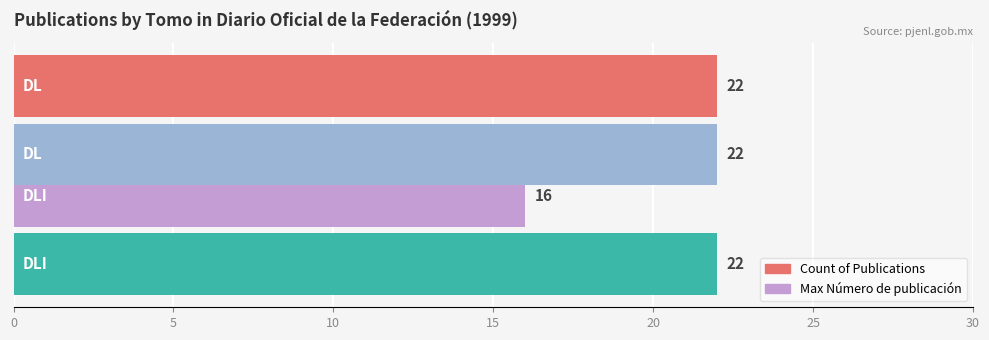

What is the maximum value for Max Número de publicación?

22